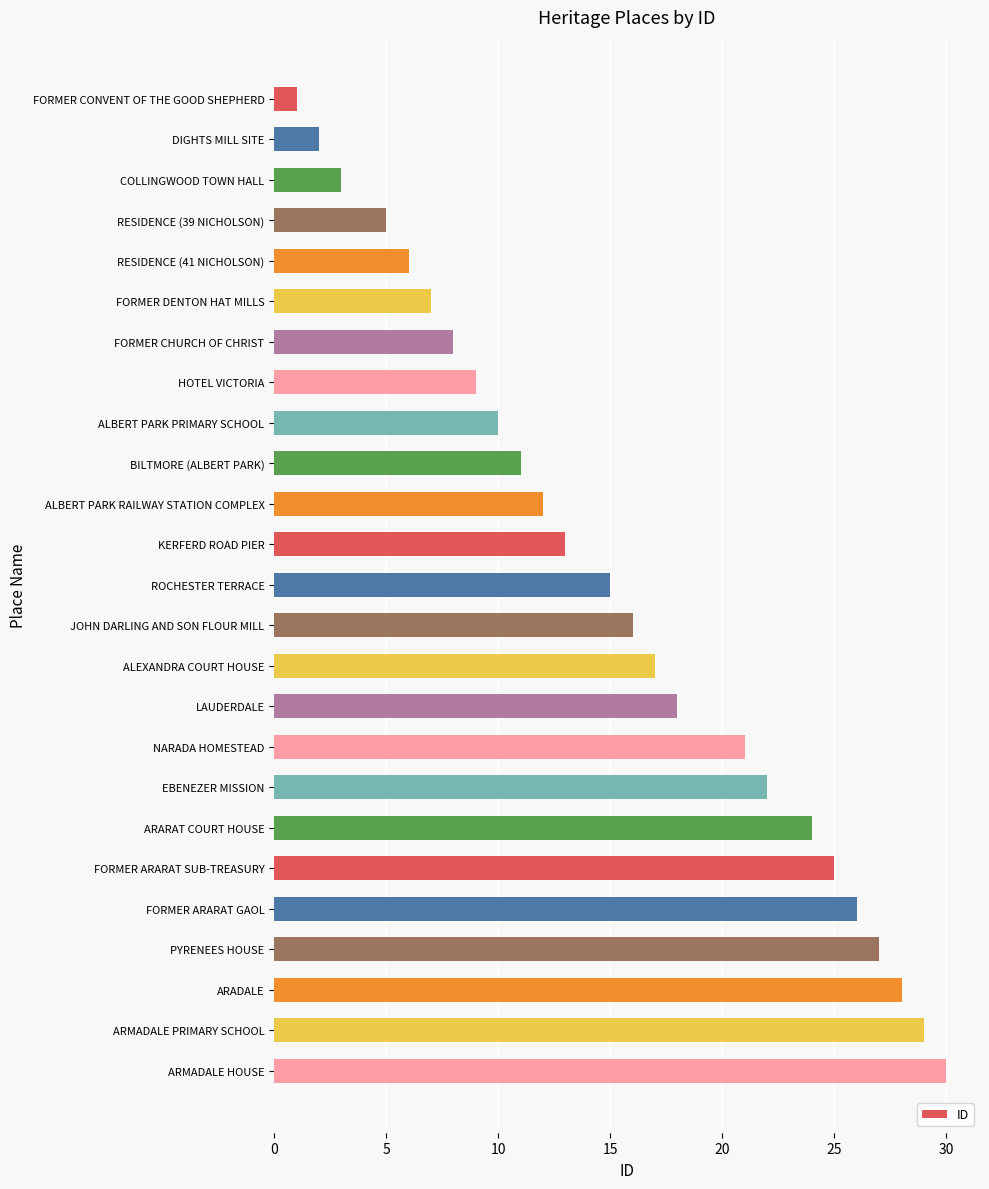

What is the minimum value shown in the chart?

1